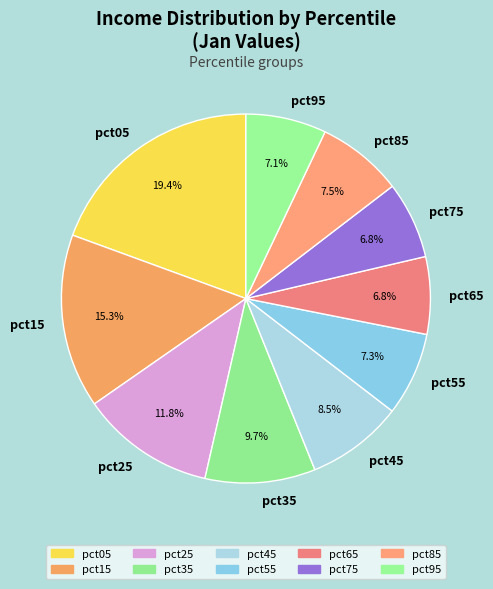

The pct25 slice represents 12% of the pie. True or false?

True